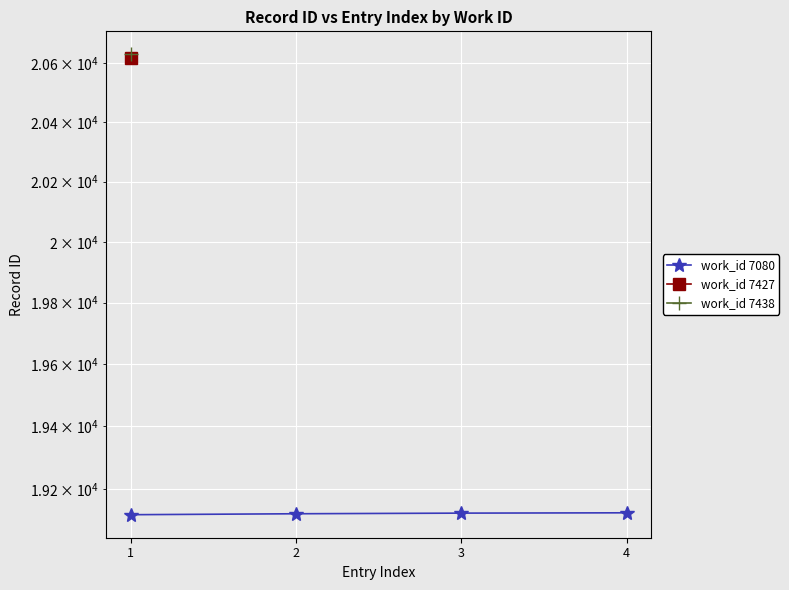

Which label corresponds to the smallest value in the chart?

1